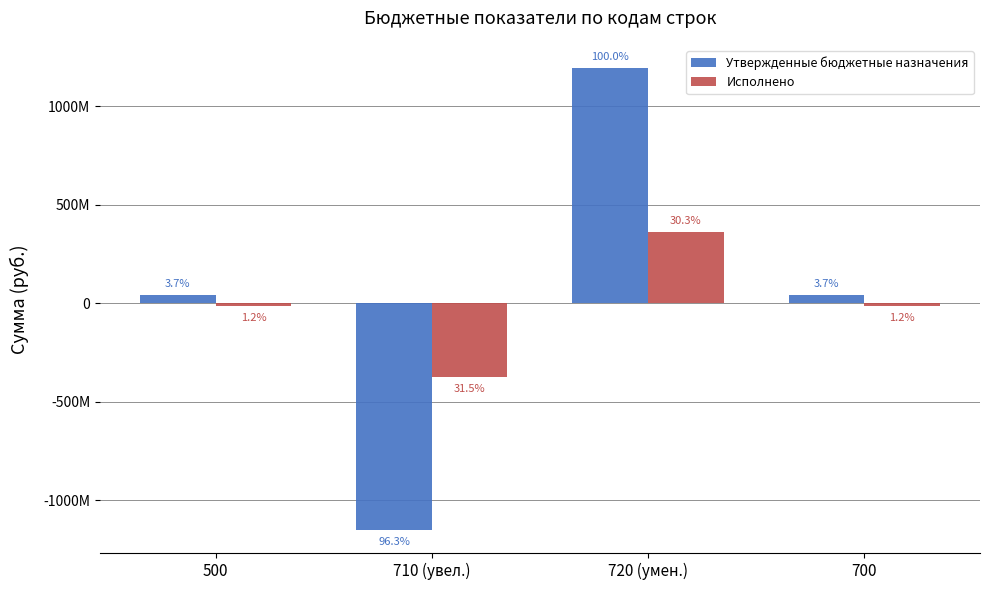

True or false: Исполнено has a value of -19614919.6 at 500.

False